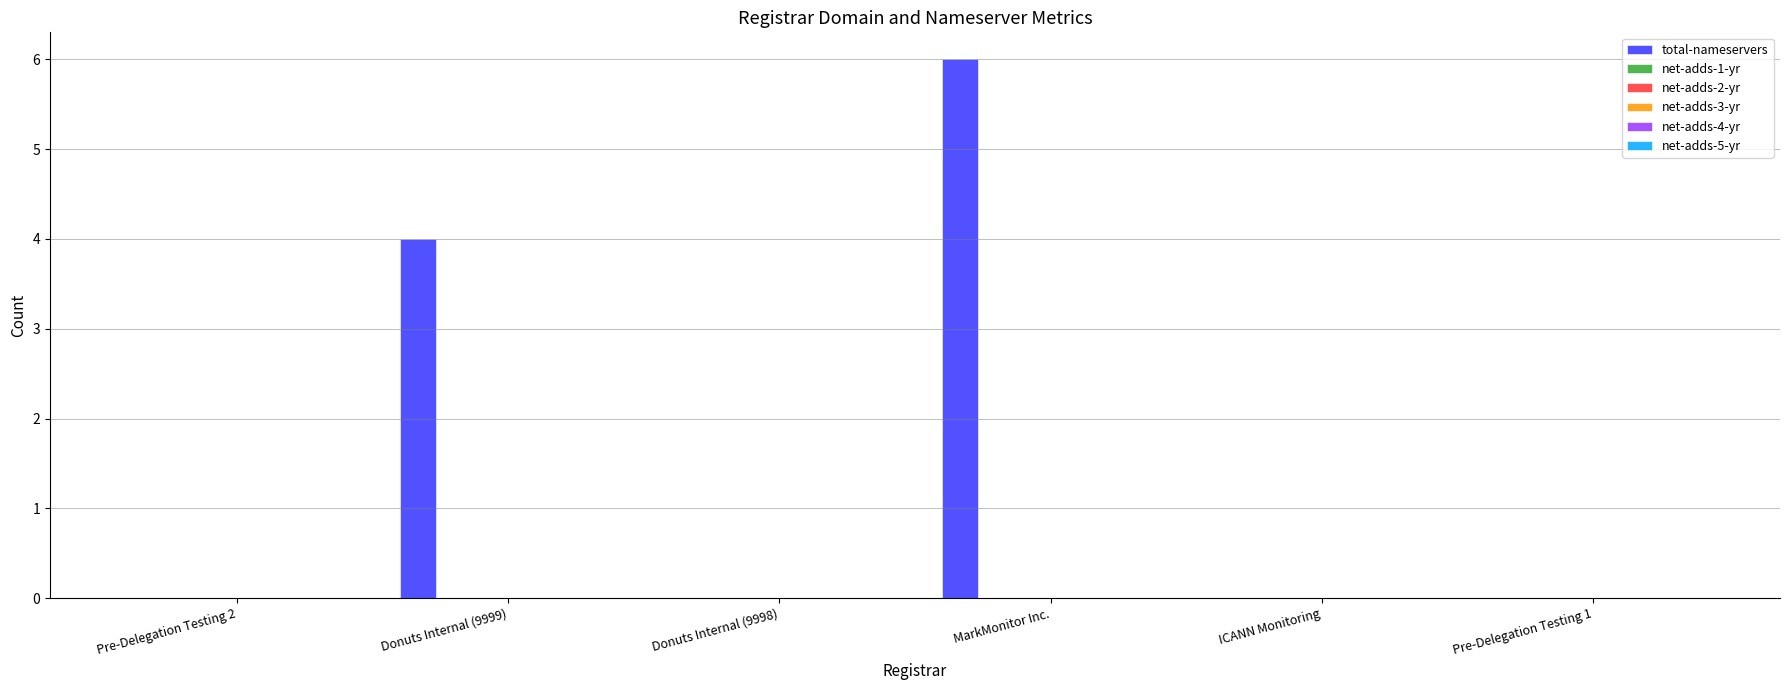

What is the greatest value displayed?

6